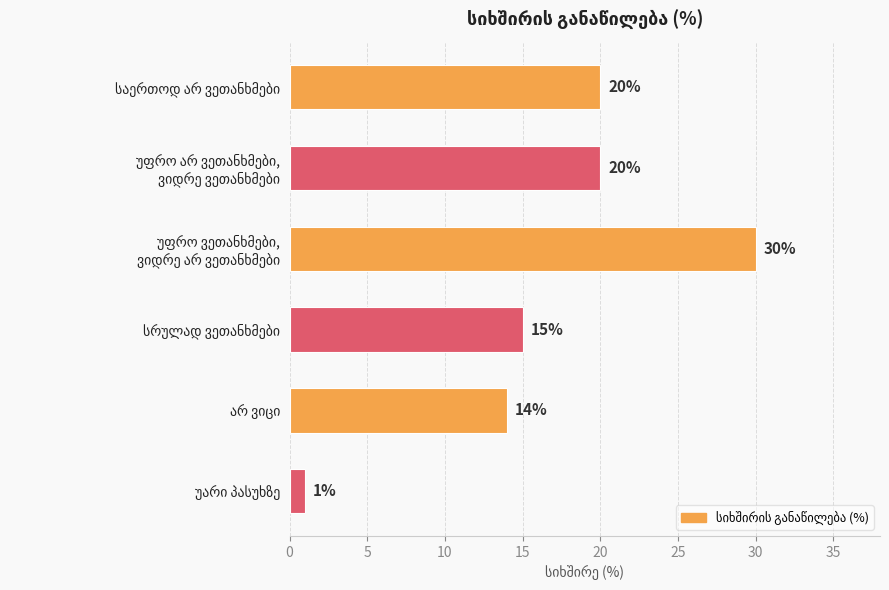

Reading top to bottom, list all the values displayed in this chart.

20	20	30	15	14	1